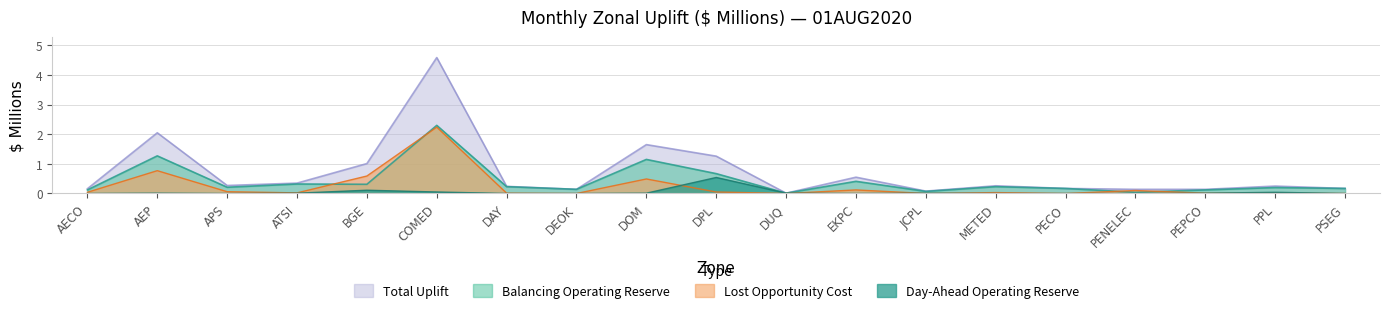

Which category has the lowest value across all series?

AECO